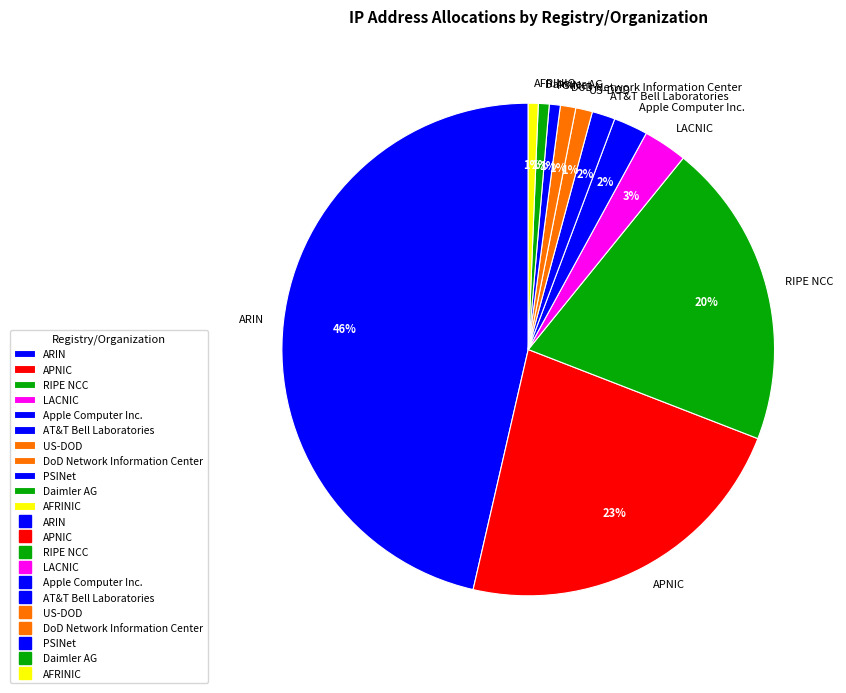

To the nearest percent, what is the combined percentage of Apple Computer Inc. and DoD Network Information Center?

3%